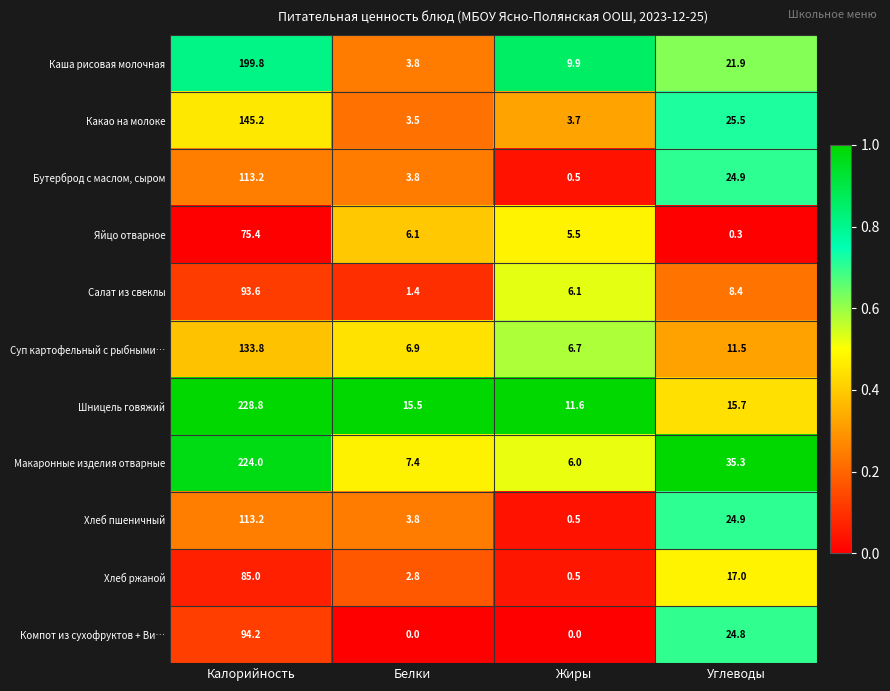

Where is Суп картофельный с рыбными… nearest to the value 70?

Углеводы